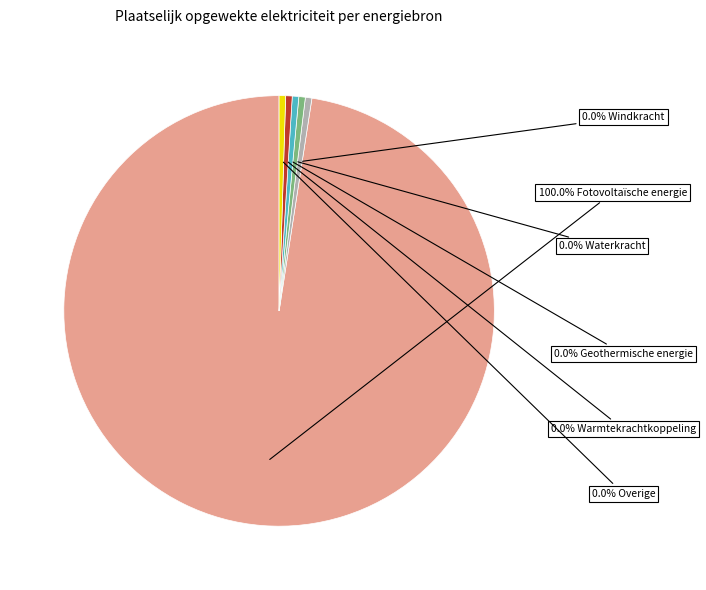

Rank the categories by value from highest to lowest.

Fotovoltaïsche energie, Windkracht, Waterkracht, Geothermische energie, Warmtekrachtkoppeling, Overige